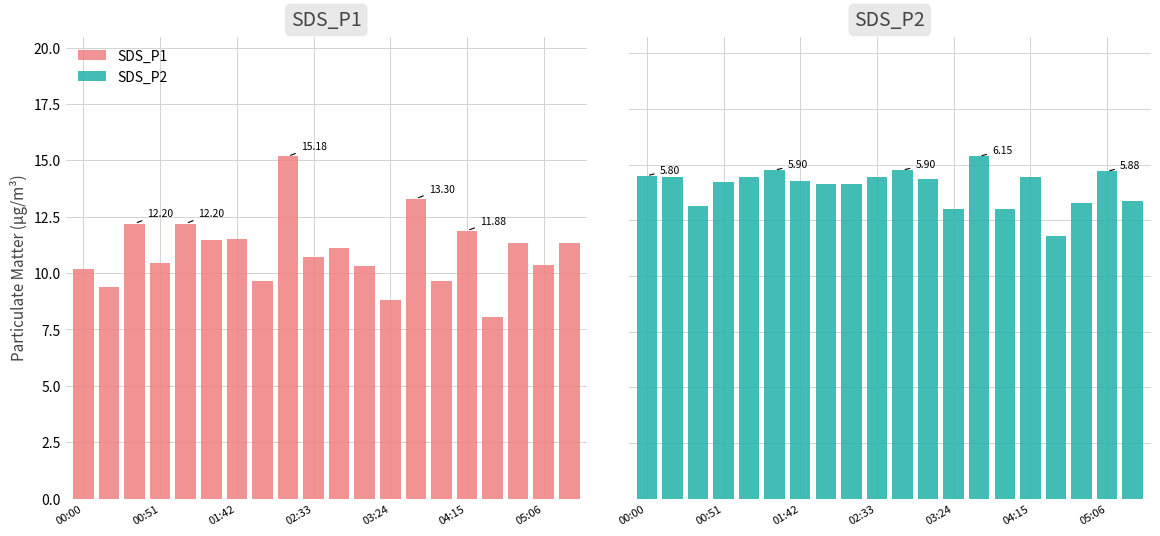

Reading left to right, transcribe all the data shown in this chart.

SDS_P1: 10.2	9.4	12.2	10.4	12.2	11.5	11.5	9.7	15.2	10.7	11.1	10.3	8.8	13.3	9.7	11.9	8.1	11.3	10.4	11.3
SDS_P2: 5.8	5.8	5.2	5.7	5.8	5.9	5.7	5.7	5.7	5.8	5.9	5.8	5.2	6.2	5.2	5.8	4.7	5.3	5.9	5.3